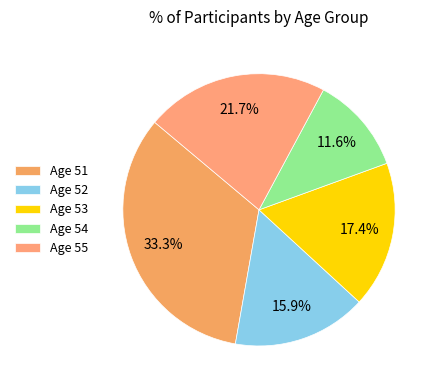

How many segments does this pie chart have?

5